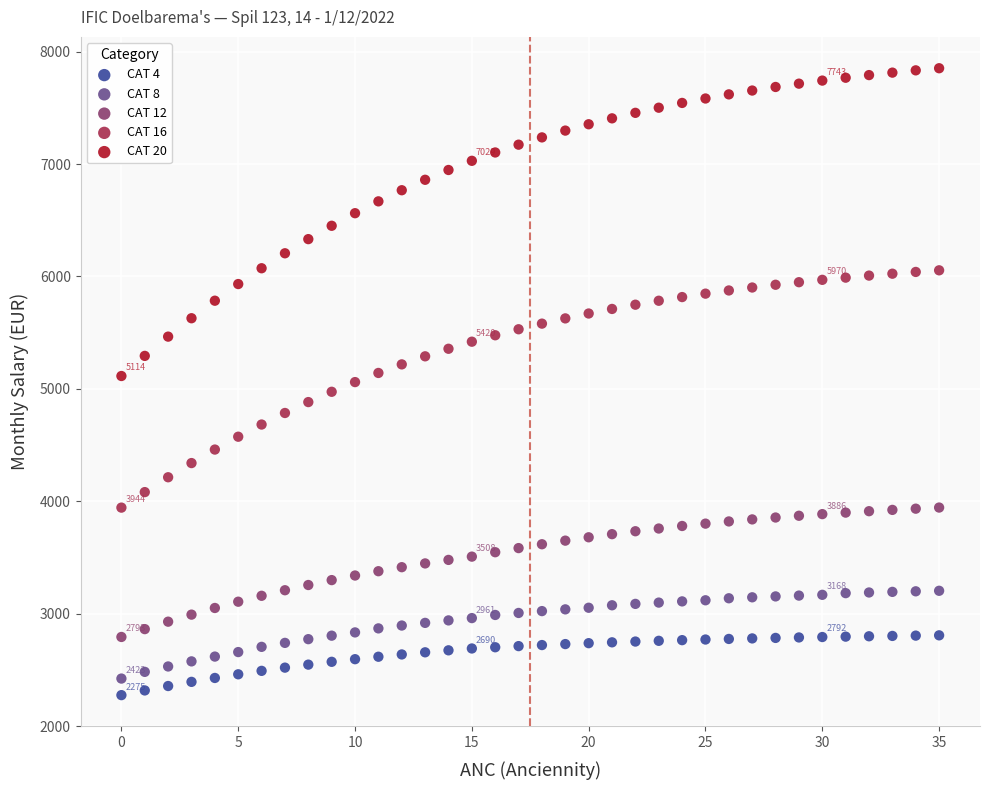

Which series contains the highest Y value?

CAT 20